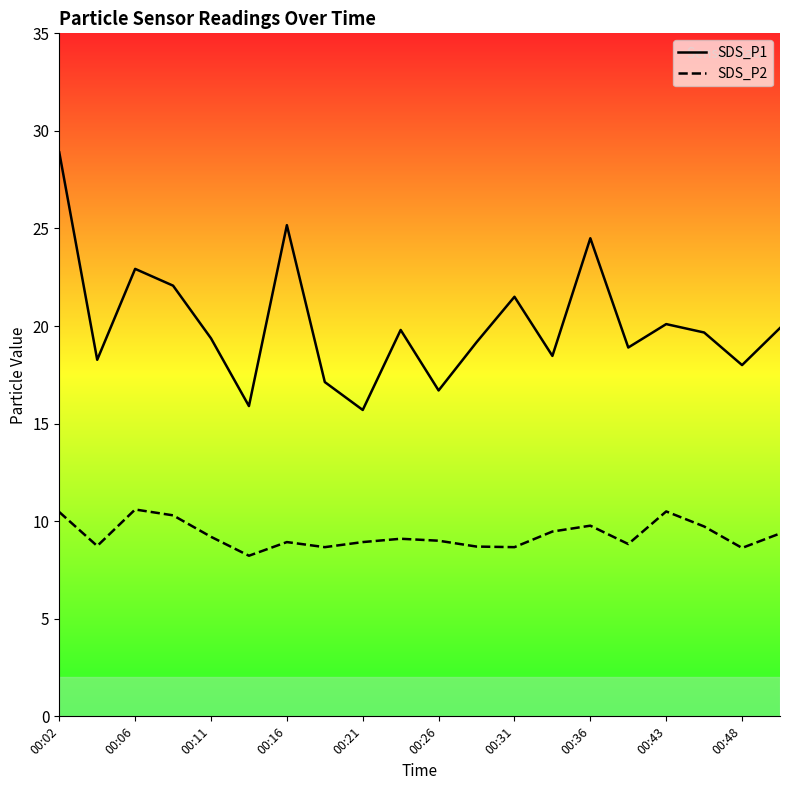

How many categories are shown in the chart?

20